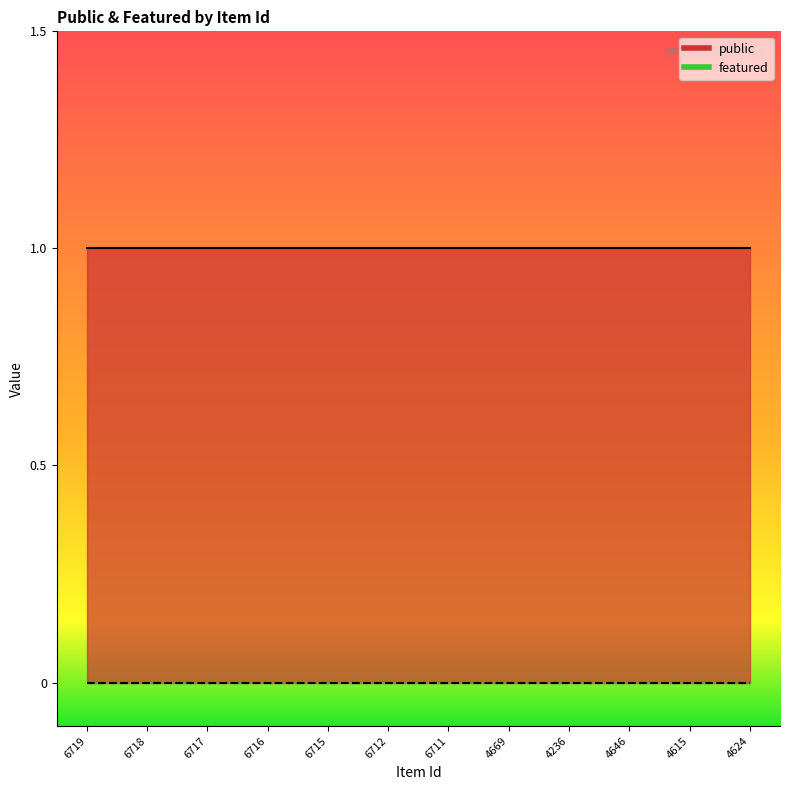

The featured series shows 0 at 6712. True or false?

True